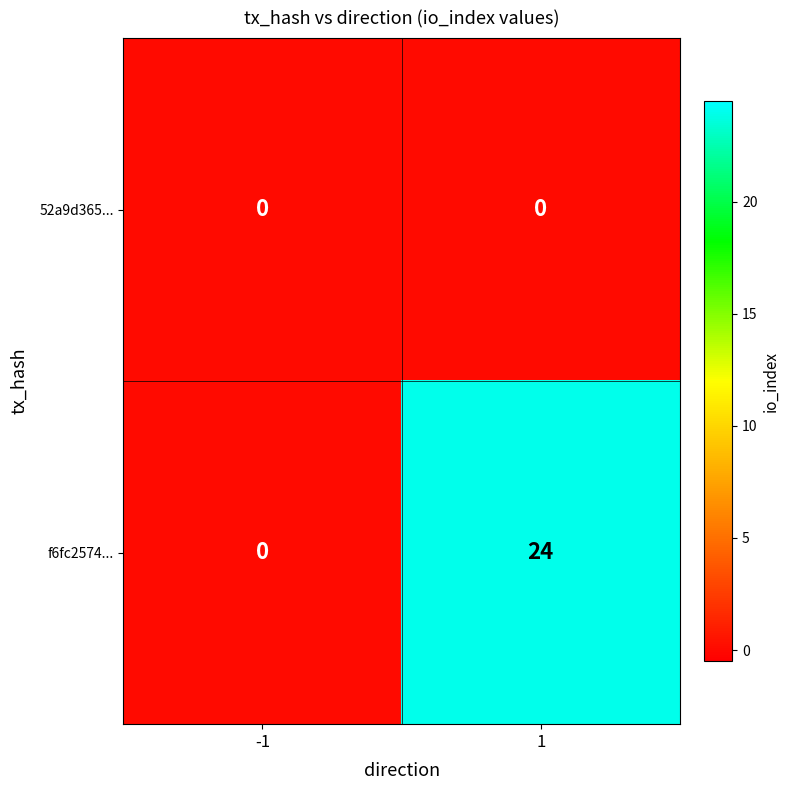

Rank the series by their maximum value, from highest to lowest.

f6fc2574..., 52a9d365...